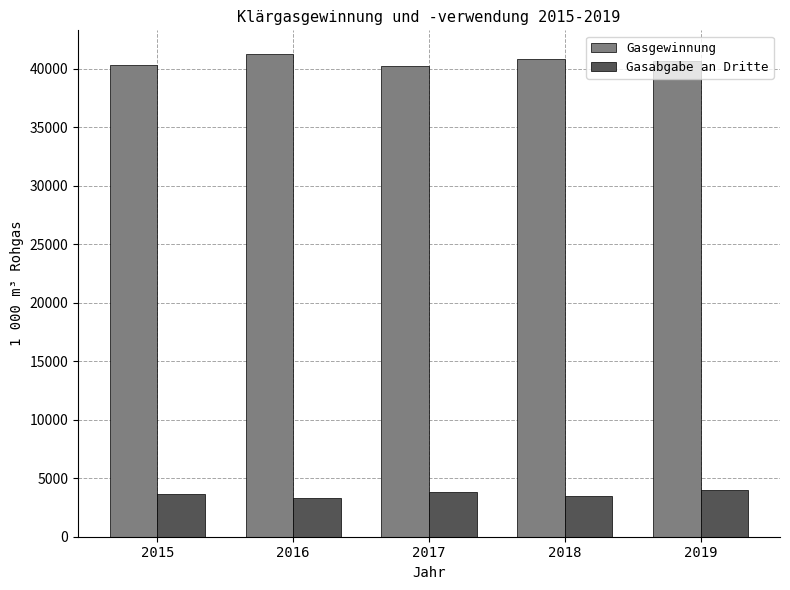

Does the chart contain stacked bars?

No